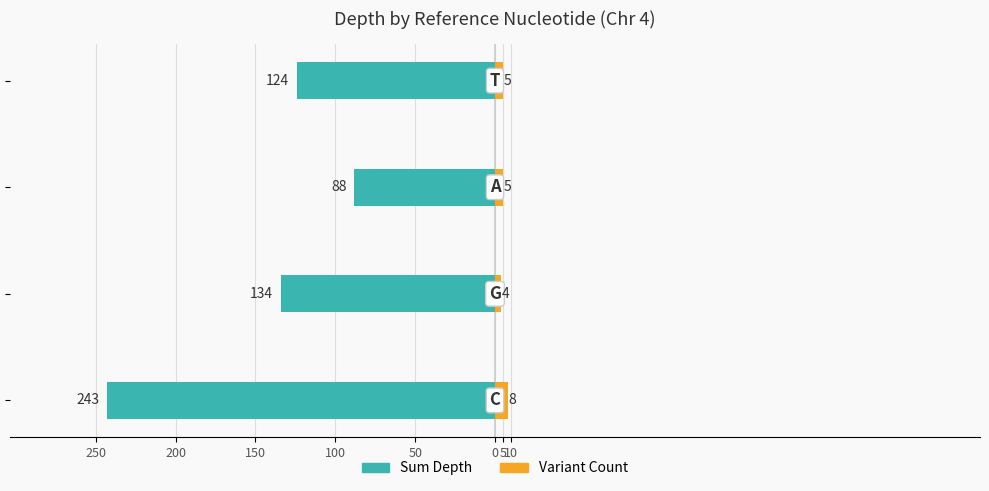

Count the Variant Count values in the range 5 to 8.

3